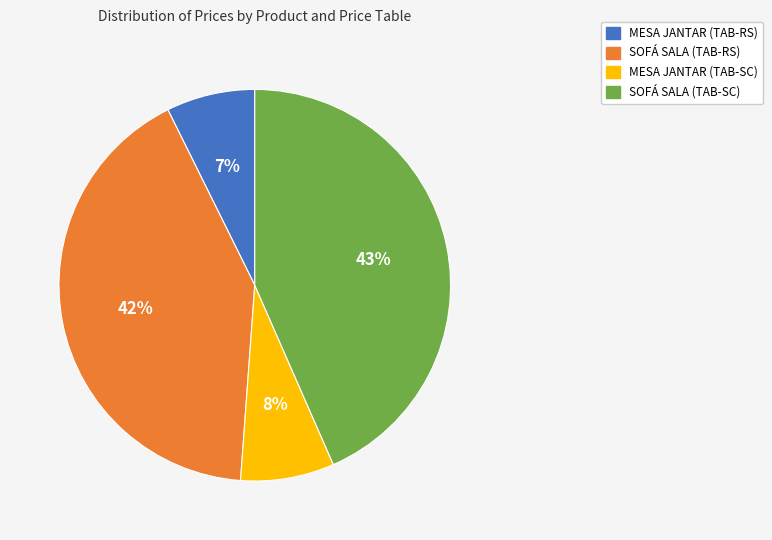

Does MESA JANTAR (TAB-SC) represent more than half of the total?

No